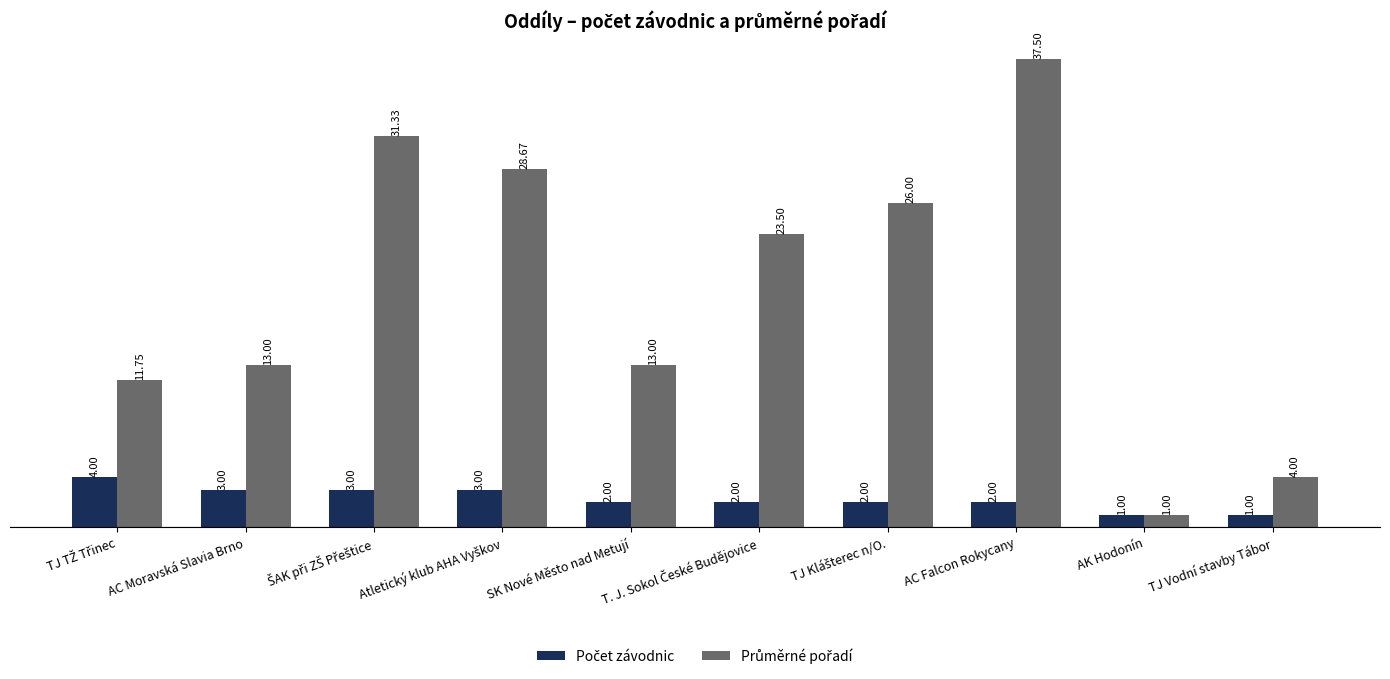

At which category does the chart reach its peak across all series?

AC Falcon Rokycany